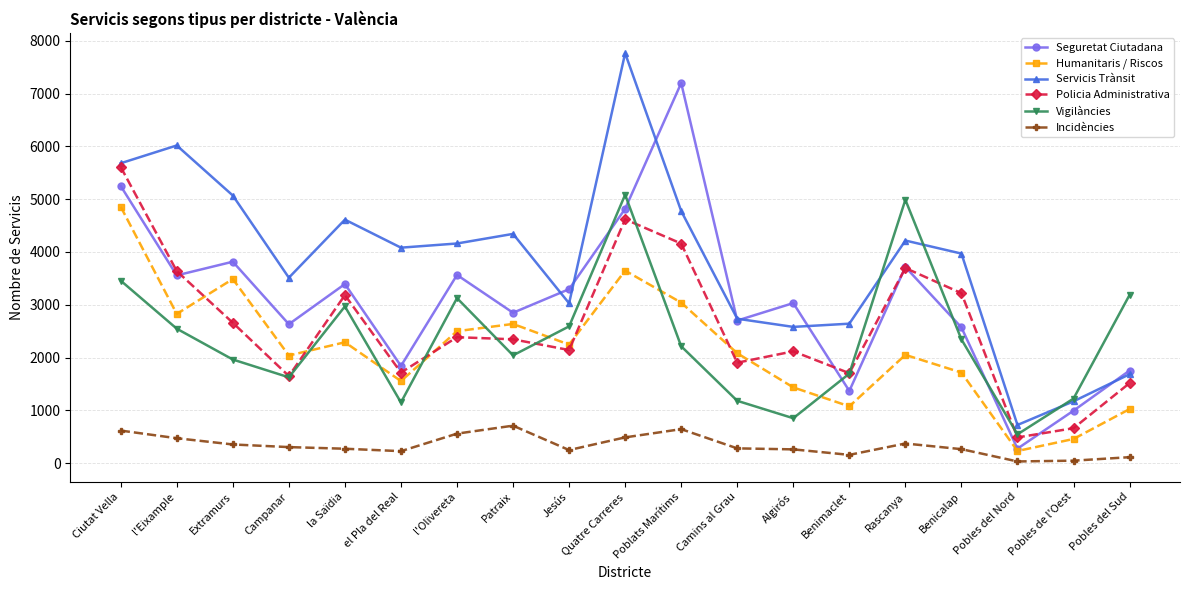

What is the total value across all series at Ciutat Vella?

25472